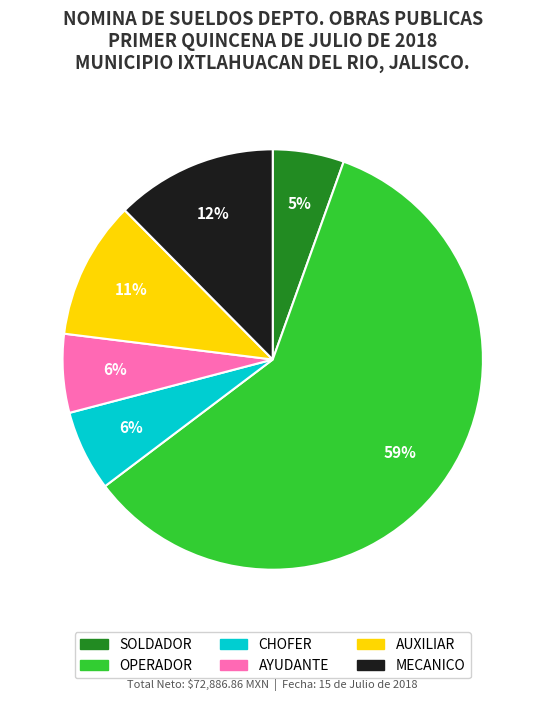

Count the number of slices in the pie.

6